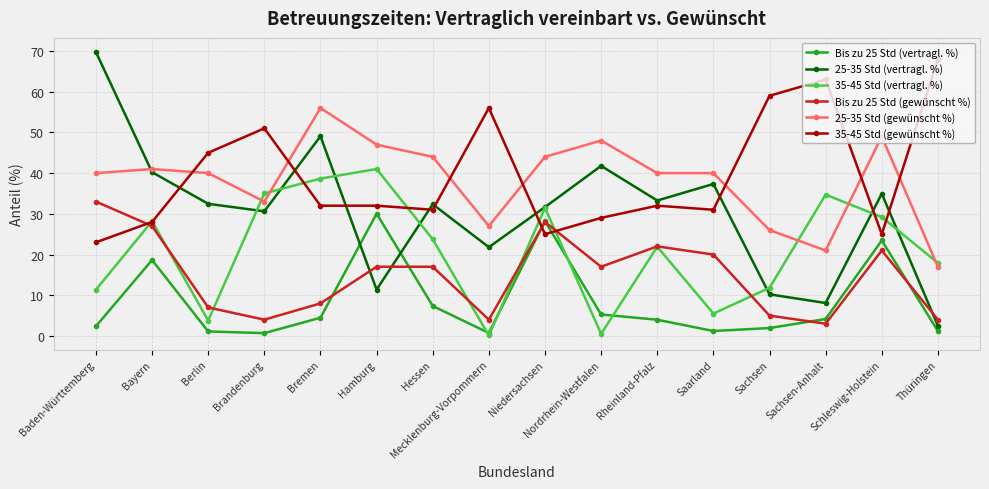

Is the value of 25-35 Std (vertragl. %) at Brandenburg greater than the value of 35-45 Std (vertragl. %) at Mecklenburg-Vorpommern?

Yes